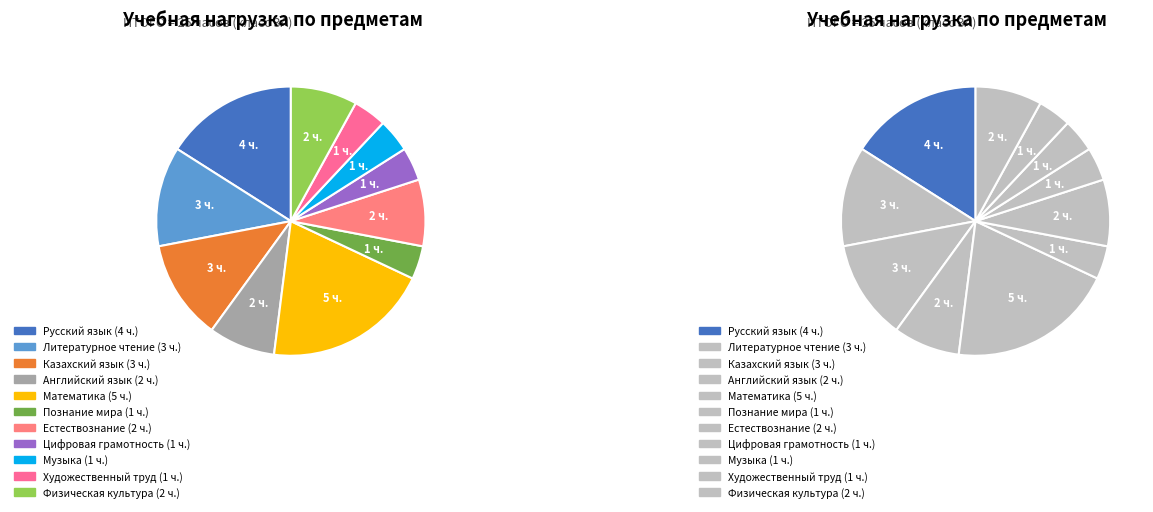

True or false: Цифровая грамотность accounts for 4% of the total.

True